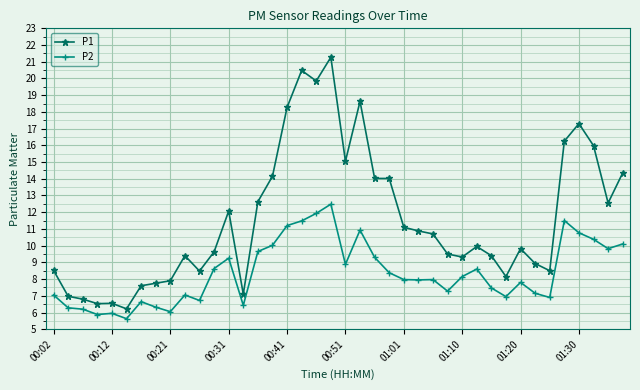

What is the average value of the P2 series?

8.4